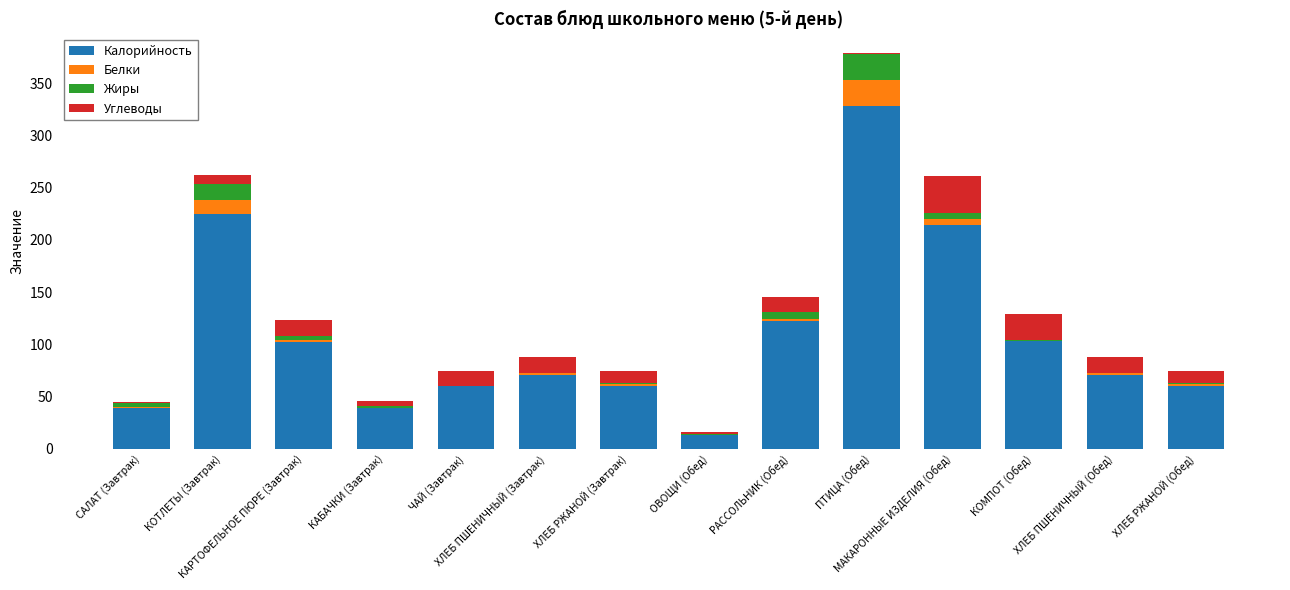

What is the maximum value for Калорийность?

328.5